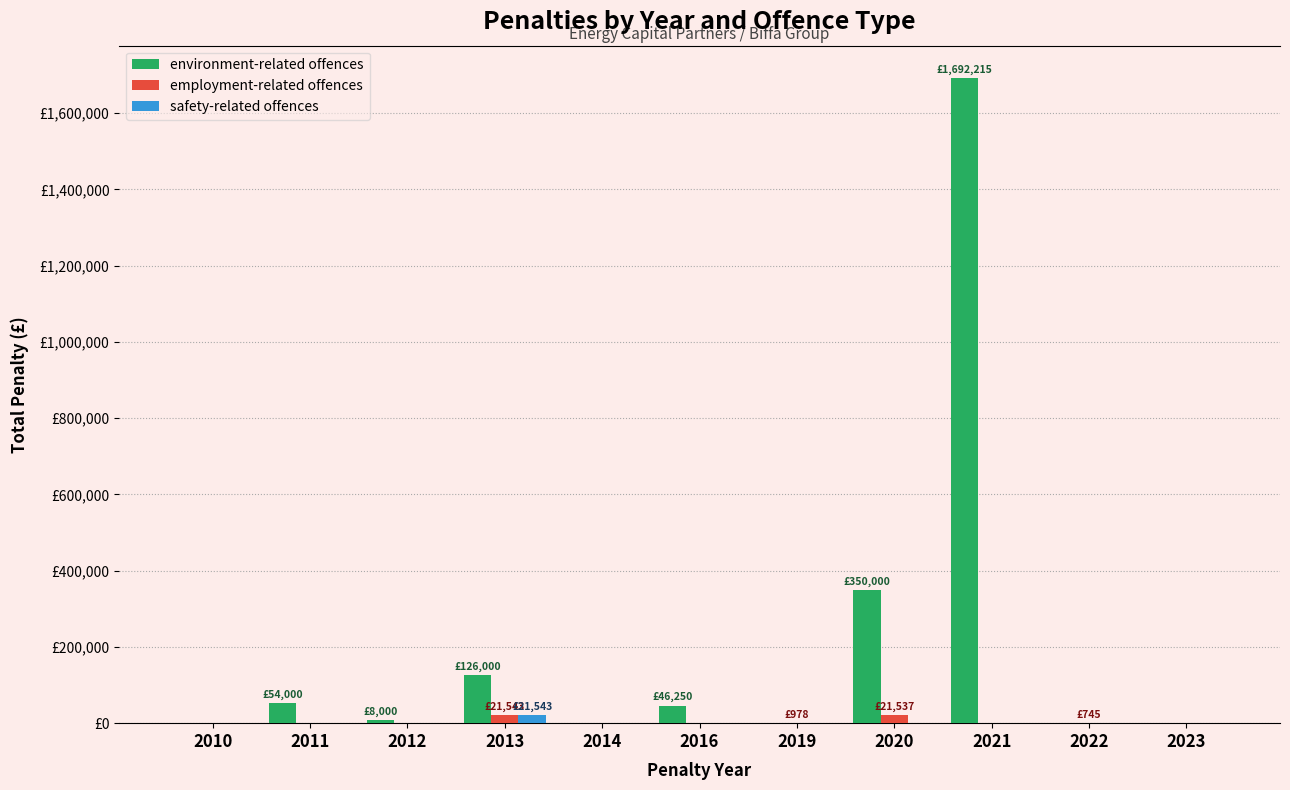

What is the difference between the environment-related offences values at 2011 and 2019?

54000